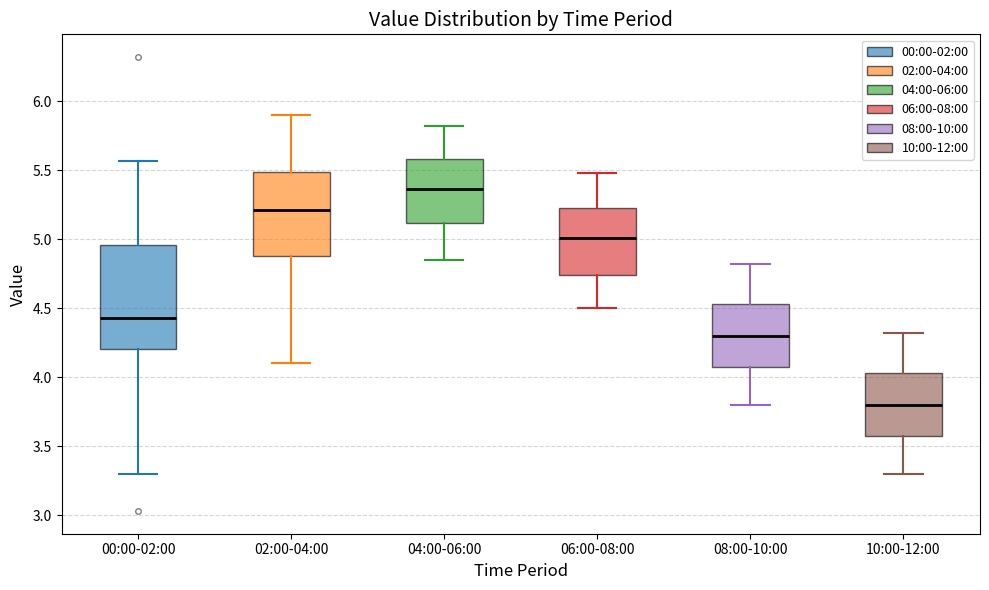

Reading left to right, transcribe this box plot: for each box, give where its median line is, the range the box spans, and where its two whiskers end, as read against the y-axis. The values are not printed on the chart, so give them approximately, as read against the axis.

00:00-02:00: median 4.45, box 4.20 to 4.95, whiskers 3.30 to 5.55
02:00-04:00: median 5.20, box 4.90 to 5.50, whiskers 4.10 to 5.90
04:00-06:00: median 5.35, box 5.10 to 5.60, whiskers 4.85 to 5.80
06:00-08:00: median 5.00, box 4.75 to 5.25, whiskers 4.50 to 5.50
08:00-10:00: median 4.30, box 4.05 to 4.55, whiskers 3.80 to 4.80
10:00-12:00: median 3.80, box 3.55 to 4.05, whiskers 3.30 to 4.30